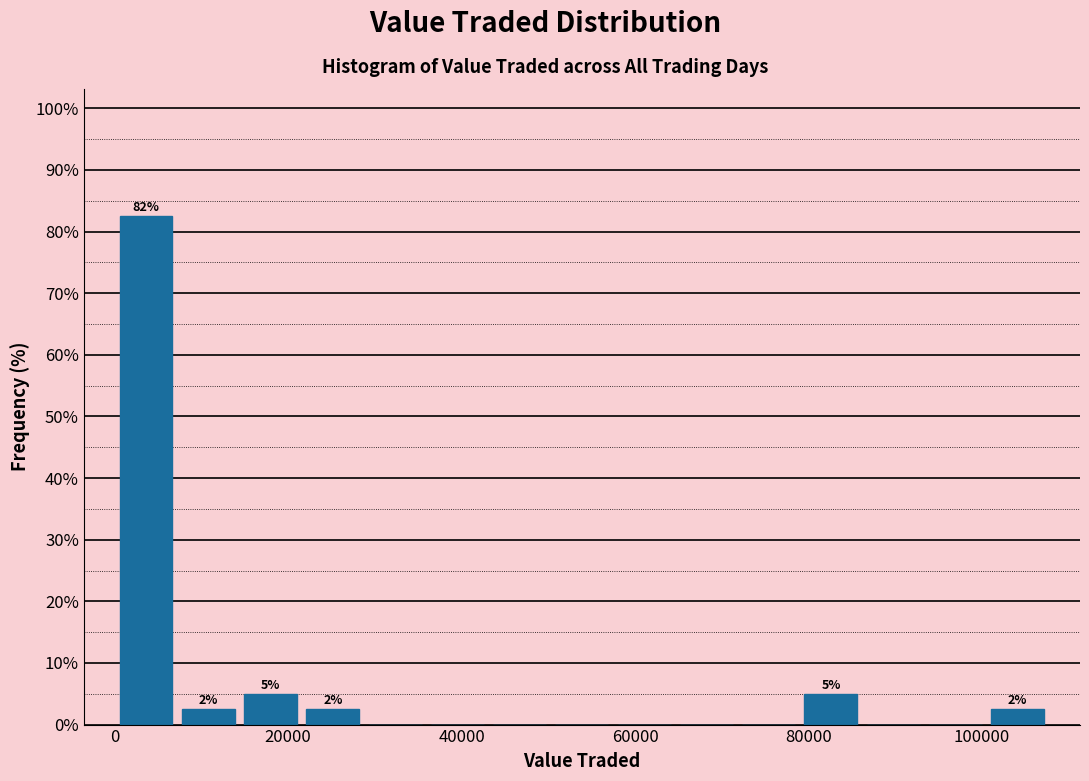

Read against the x-axis, roughly where is the centre of the tallest bar?

4000